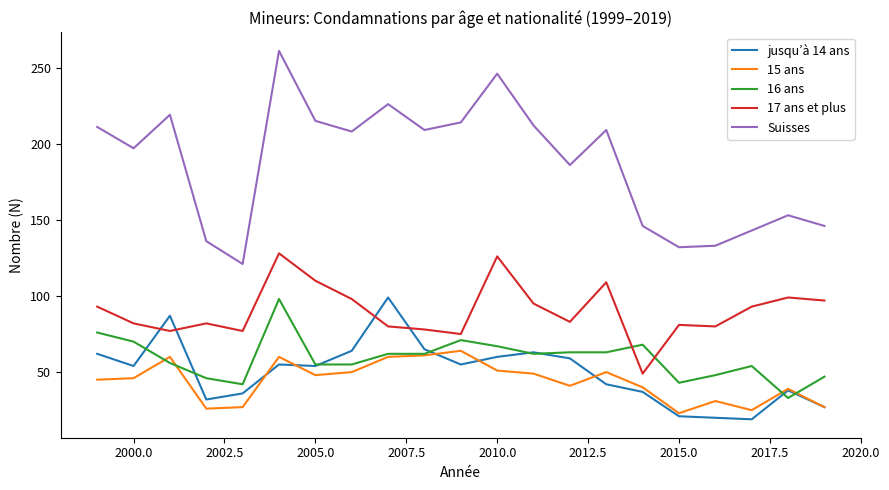

What is the maximum value shown in the chart?

261